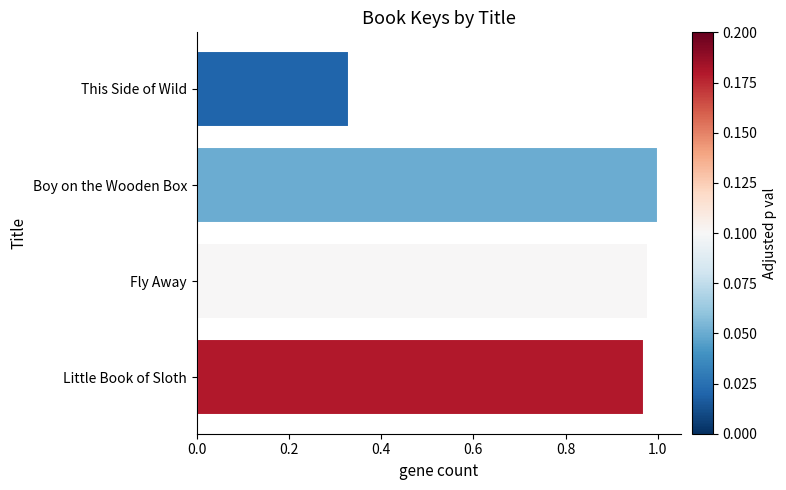

How many distinct data groups are displayed?

1